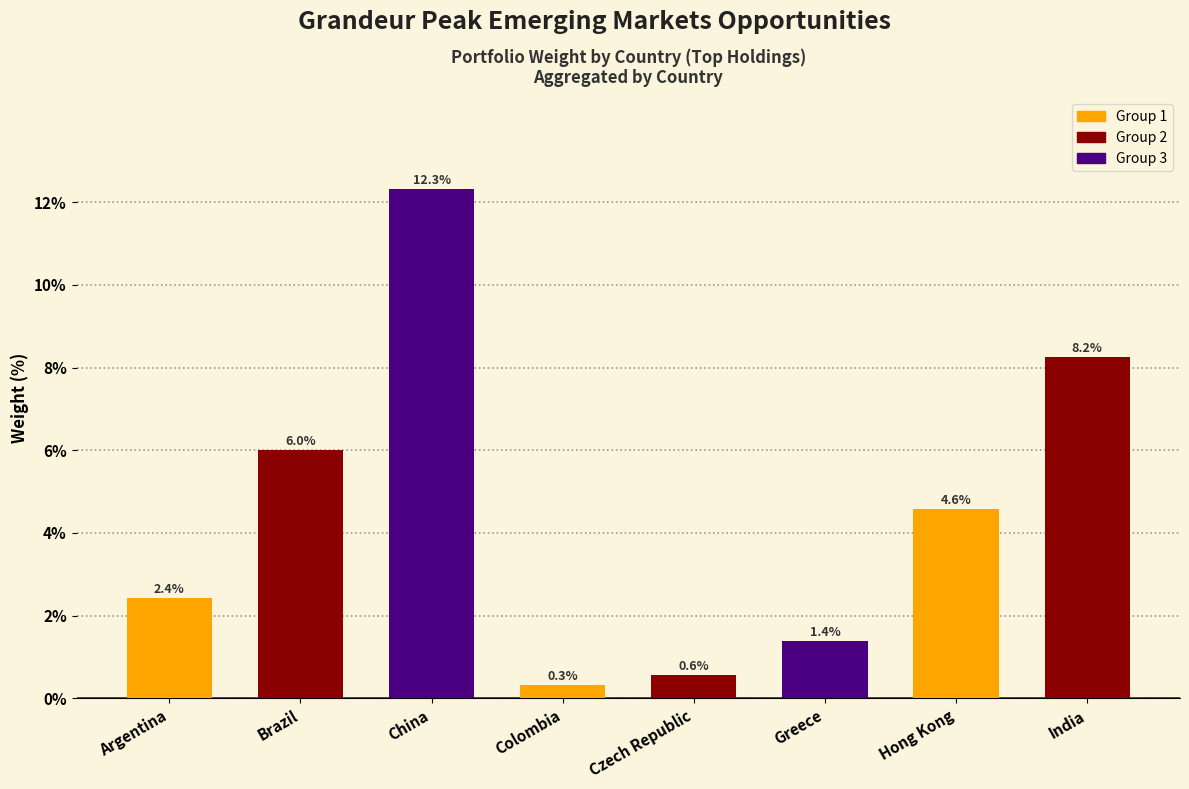

What is the change in value from Brazil to Hong Kong?

-1.4